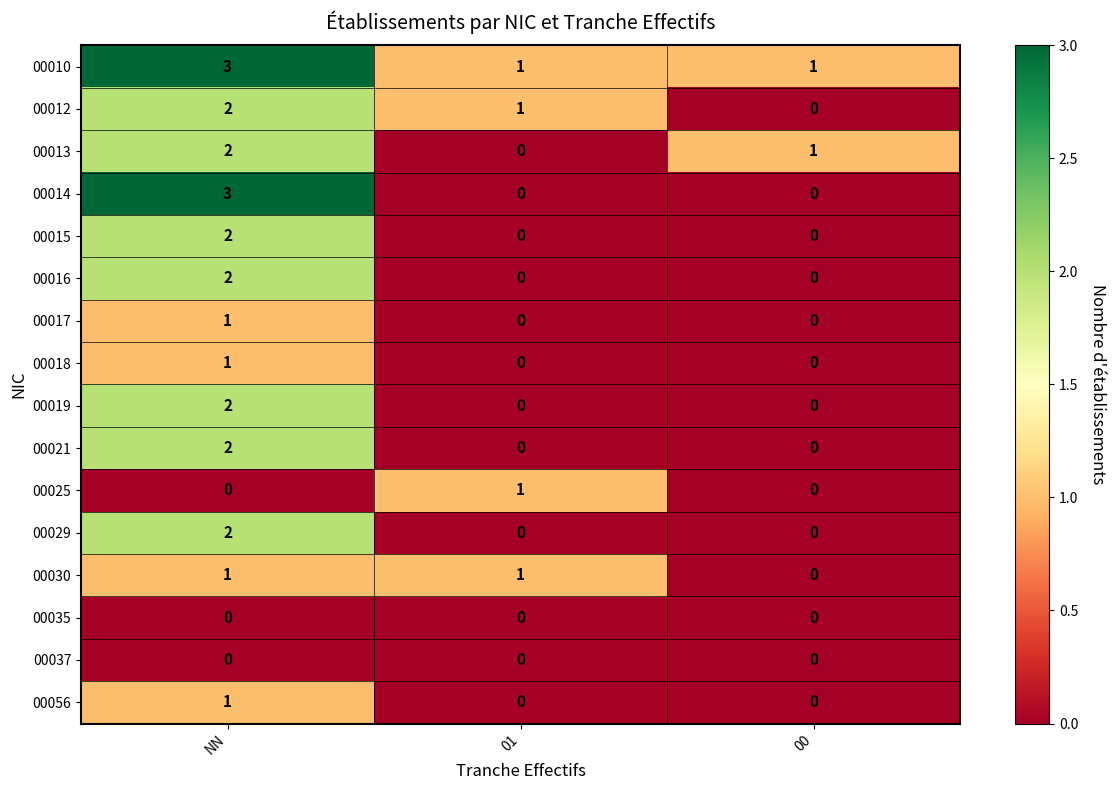

What is the greatest value displayed?

3